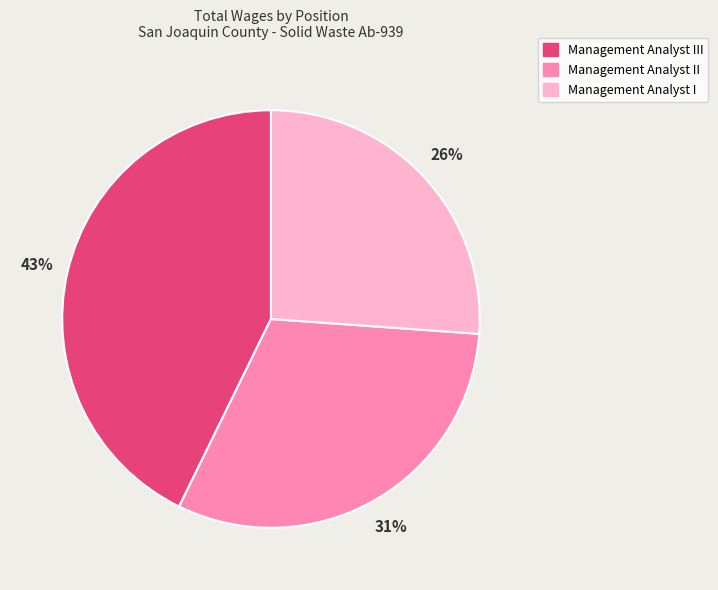

Is there a majority slice in this chart?

No